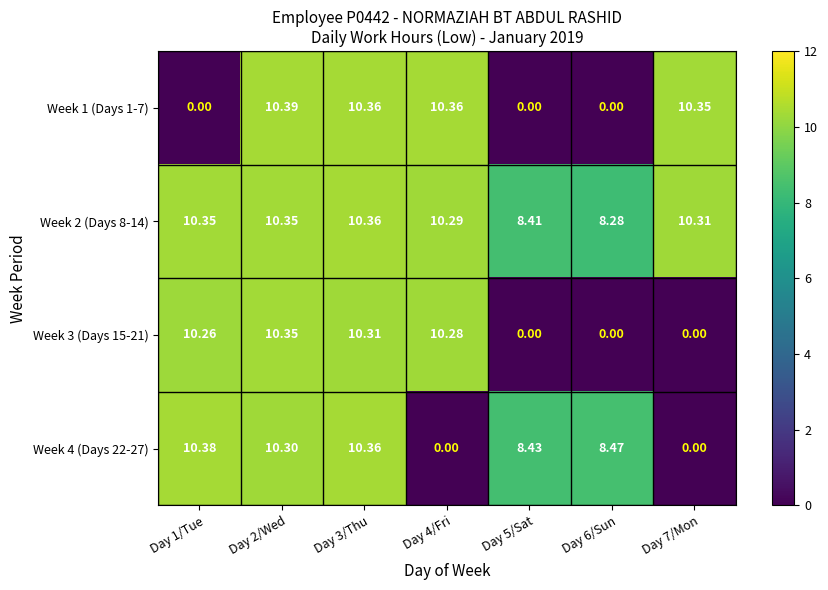

What is the greatest value displayed?

10.4